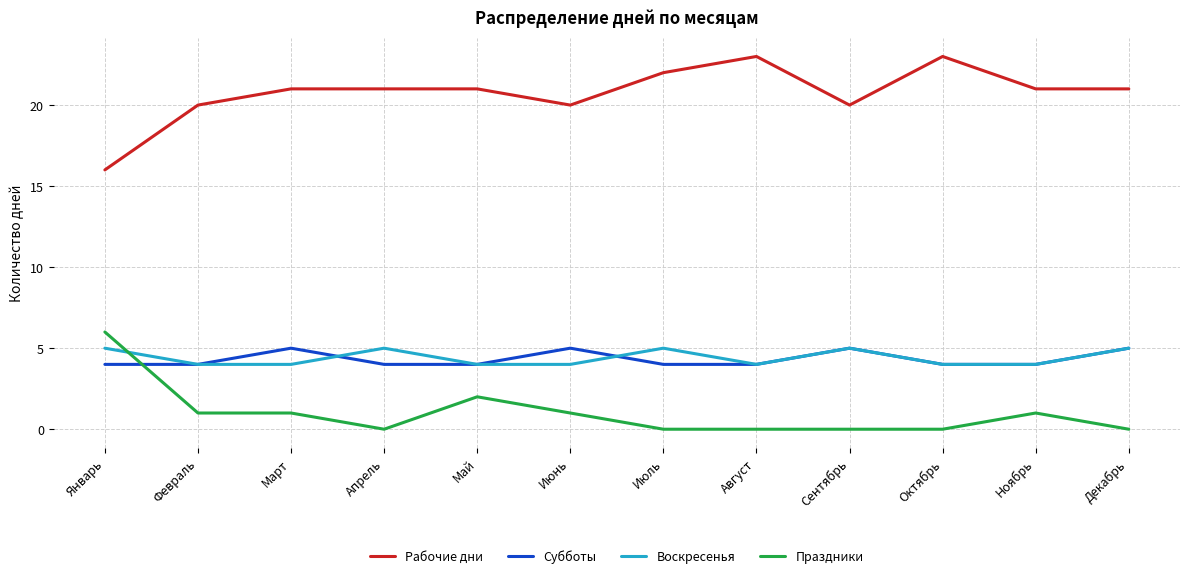

At which label does Праздники reach its peak?

Январь